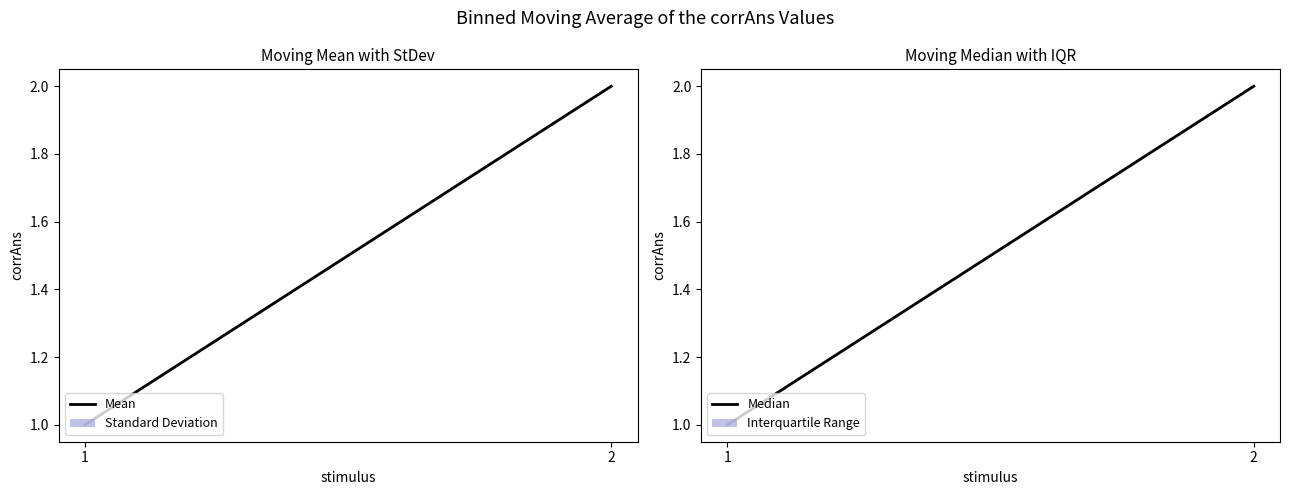

Reading right to left, list all the values displayed in this chart.

Mean: 2=2	1=1
Median: 2=2	1=1